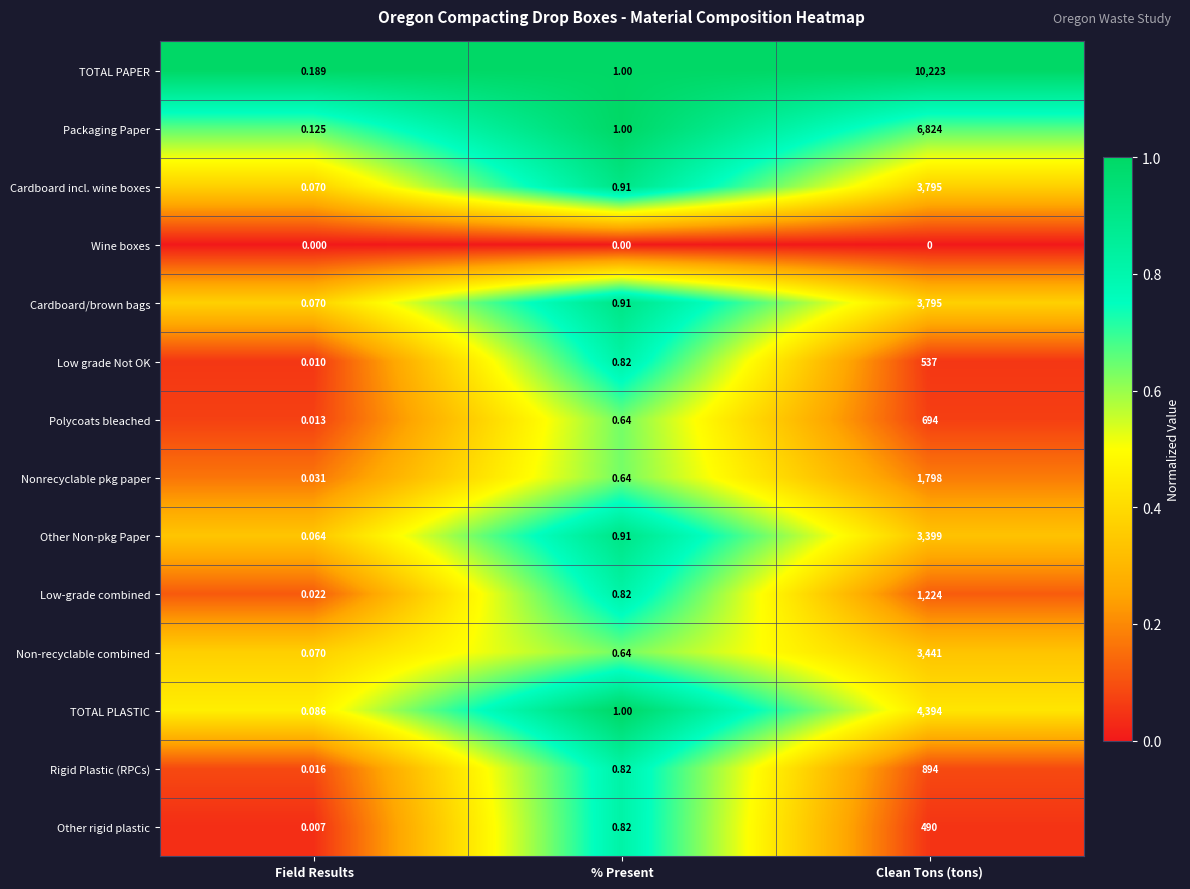

At which label does Cardboard/brown bags reach its peak?

Clean Tons (tons)